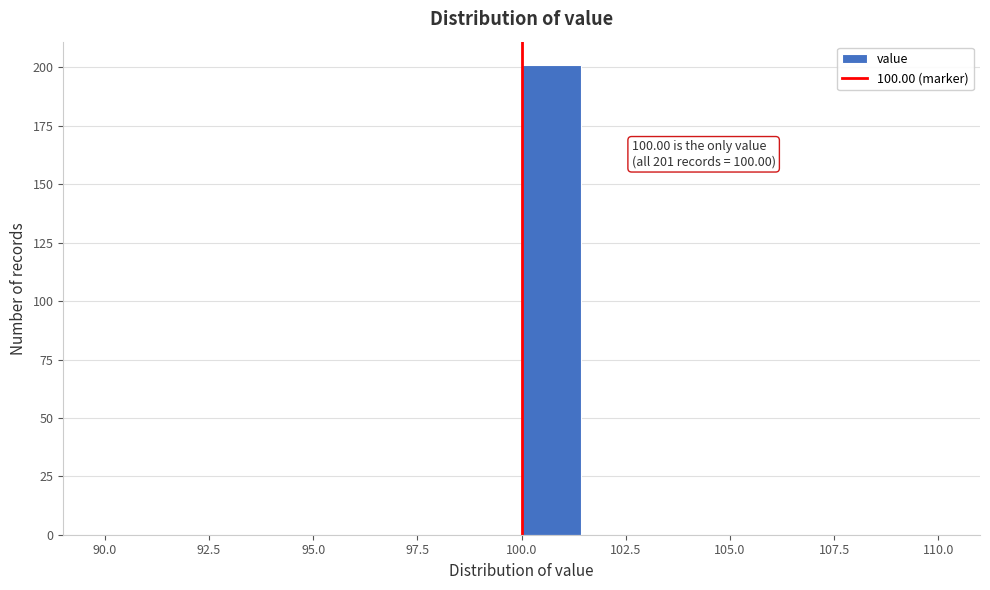

Read against the x-axis, roughly where is the centre of the tallest bar?

100.5